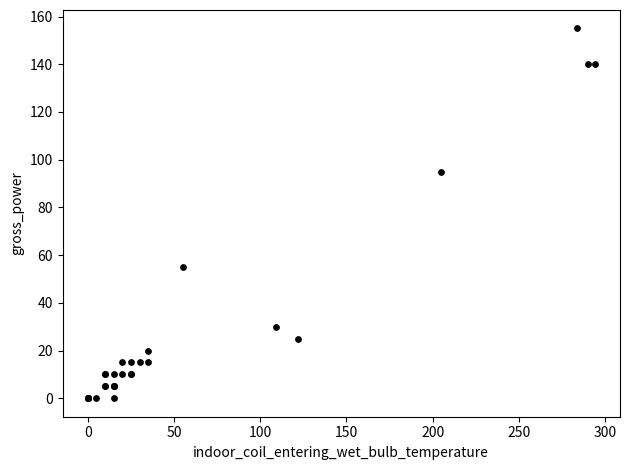

What Y value in the scatter plot is closest to 77?

95